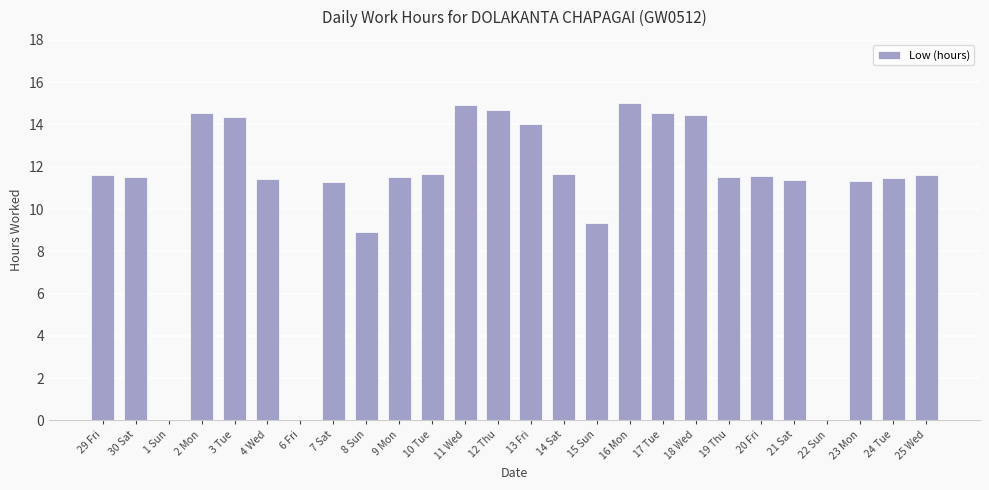

At which label is the value closest to 7?

8 Sun